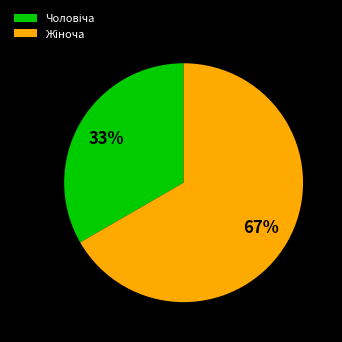

Is there a majority slice in this chart?

Yes